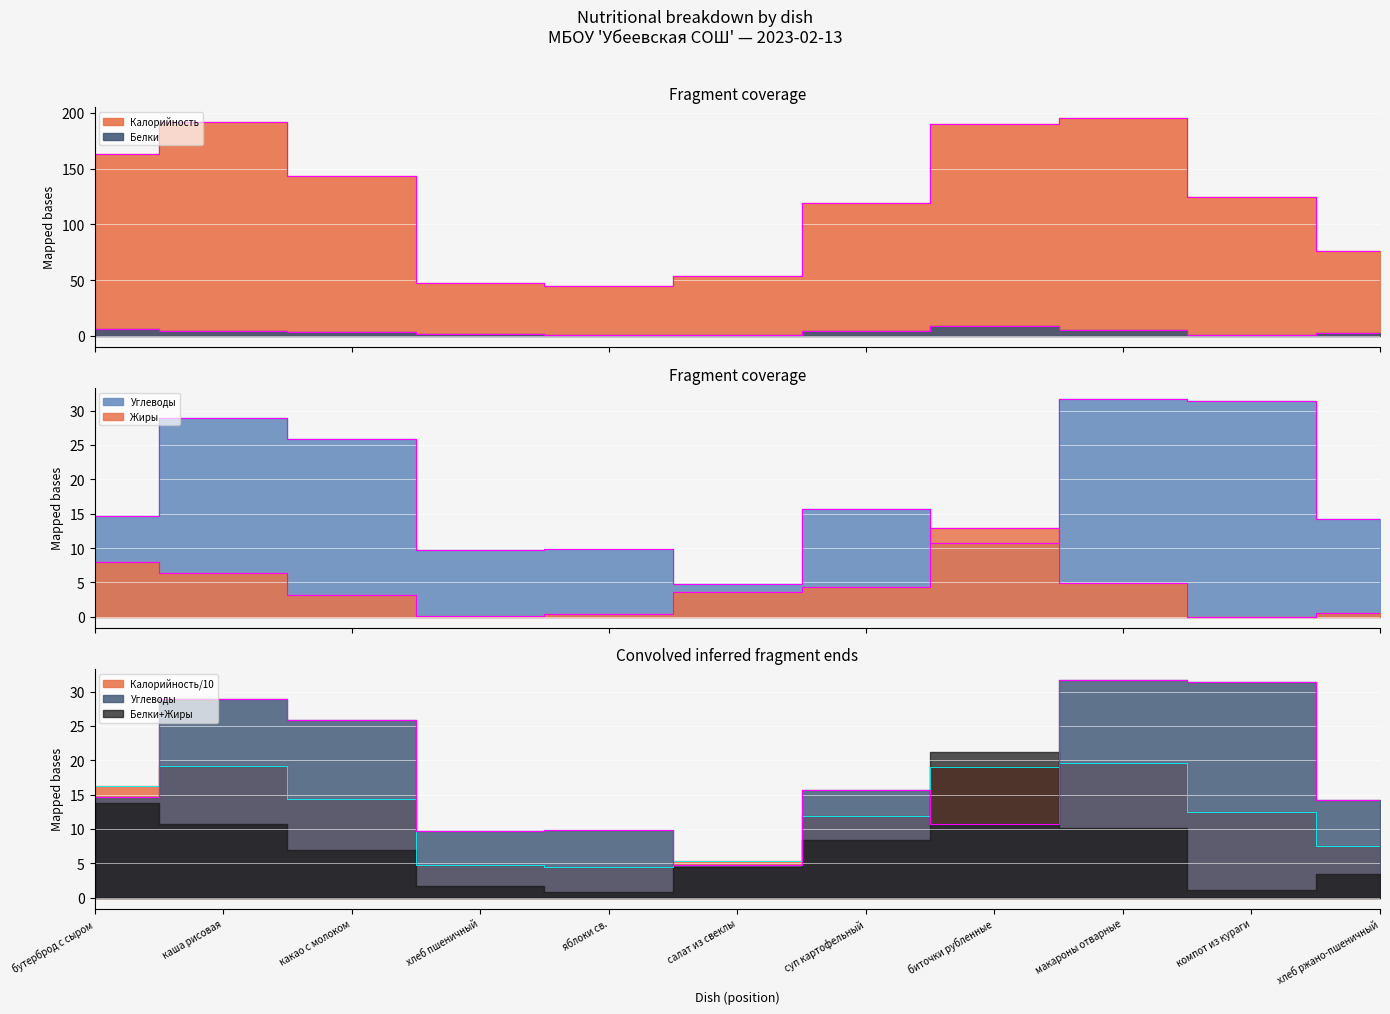

At which category does Белки reach its first local peak?

биточки рубленные